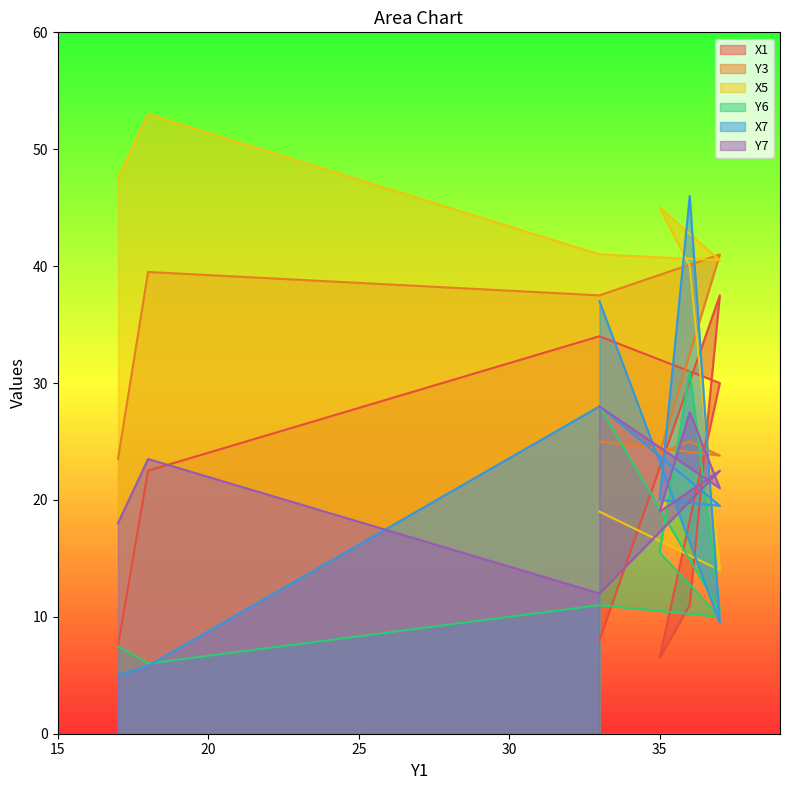

Reading left to right, extract all data points from this chart.

X1: 7.5	22.5	34.0	30.0	6.5	11.0	37.5	8.0
Y3: 23.5	39.5	37.5	41.0	24.0	25.0	23.8	25.0
X5: 47.5	53.0	41.0	40.5	45.0	40.0	14.0	19.0
Y6: 7.5	6.0	11.0	10.0	15.5	31.0	10.5	28.0
X7: 5.0	5.8	28.0	19.5	20.0	46.0	9.5	37.0
Y7: 18.0	23.5	12.0	22.5	19.0	27.5	21.0	28.0